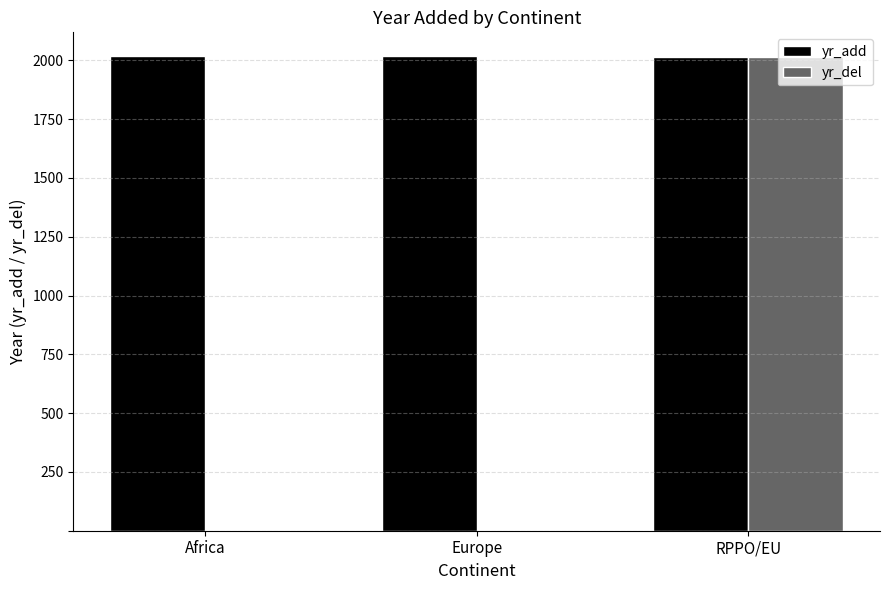

Which series changed the most between Africa and RPPO/EU?

yr_del